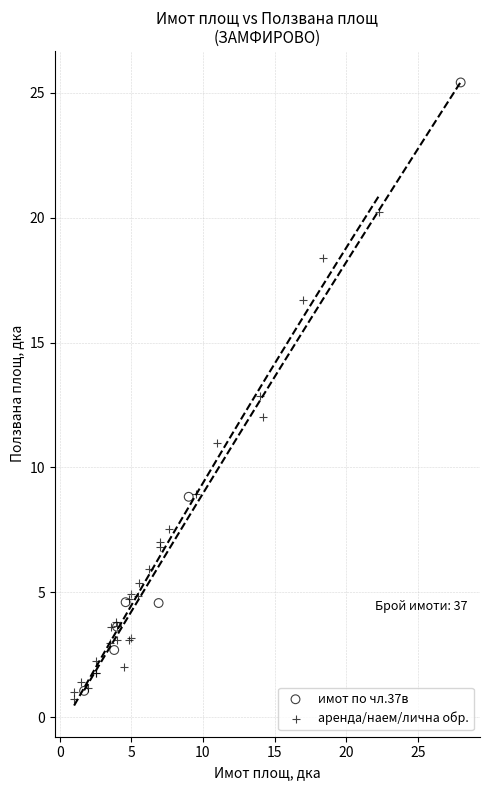

Which series contains the highest Y value?

имот по чл.37в